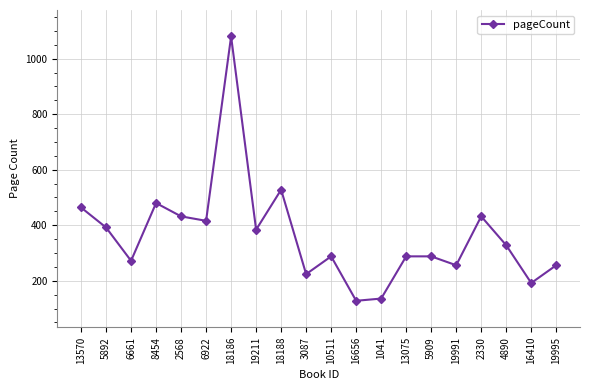

True or false: the data shows 85 at 6922.

False